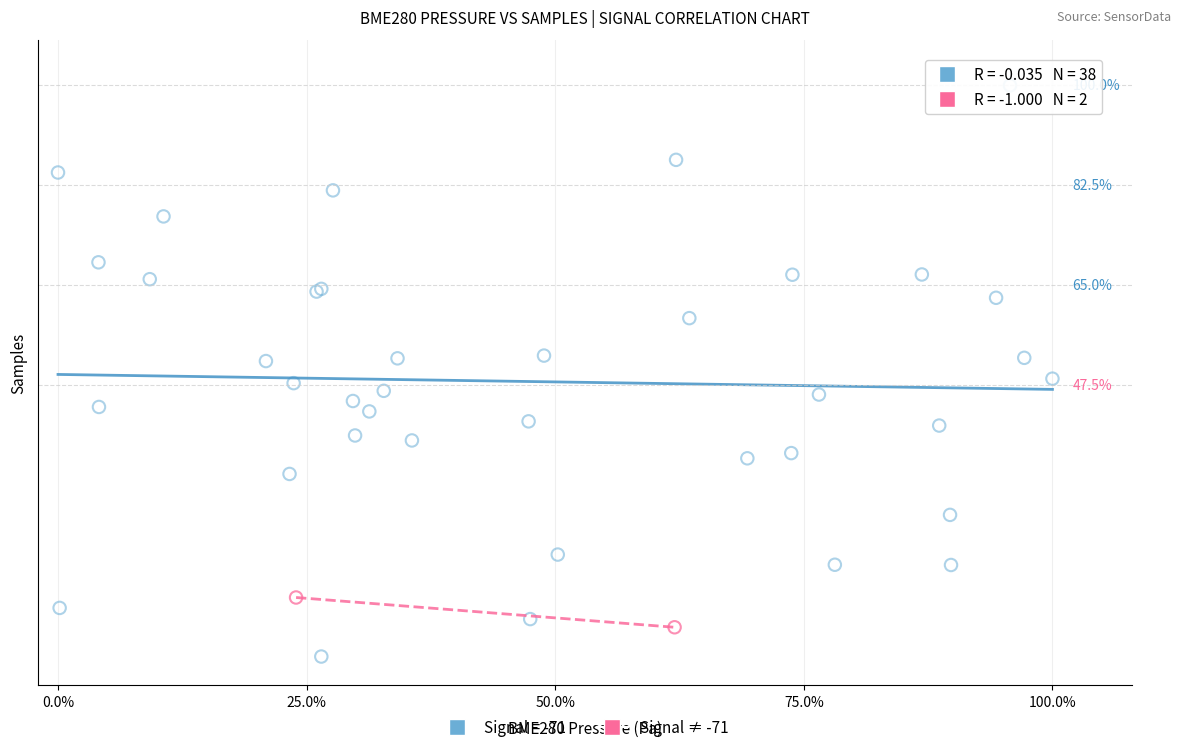

What are all the series names shown in the legend?

Signal = -71, Signal ≠ -71